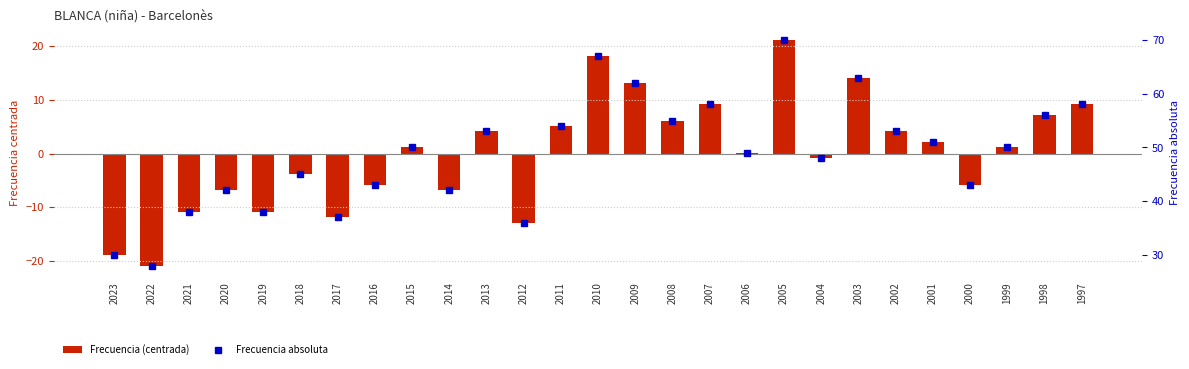

What is the maximum value shown in the chart?

70.0